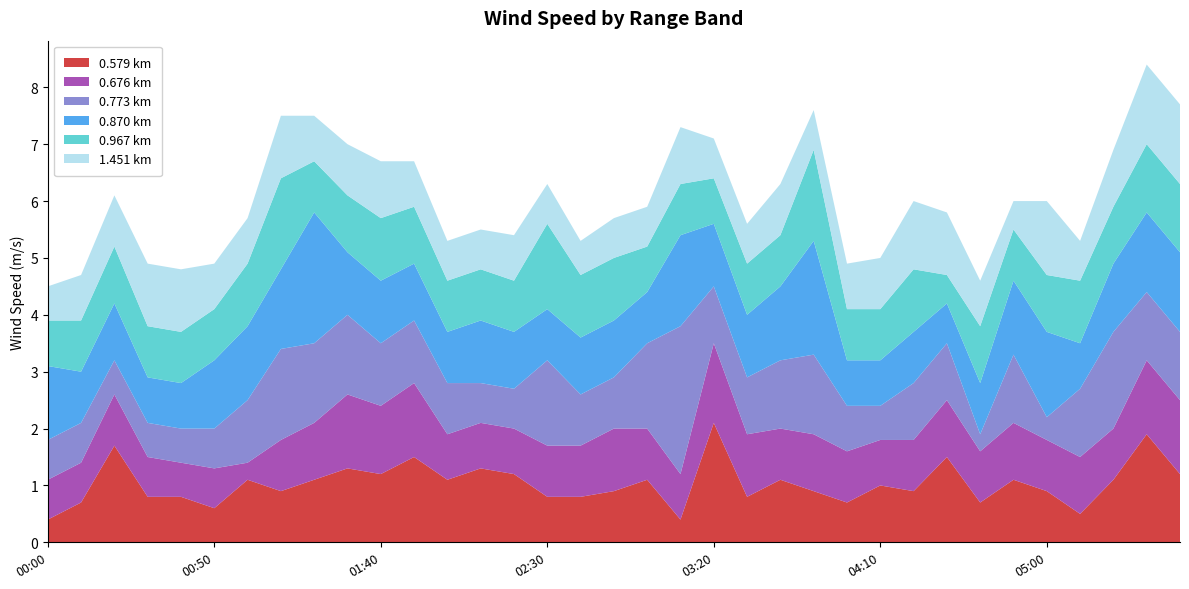

Reading left to right, what are all the values shown in this chart?

0.579: 0.4	0.7	1.7	0.8	0.8	0.6	1.1	0.9	1.1	1.3	1.2	1.5	1.1	1.3	1.2	0.8	0.8	0.9	1.1	0.4	2.1	0.8	1.1	0.9	0.7	1.0	0.9	1.5	0.7	1.1	0.9	0.5	1.1	1.9	1.2
0.676: 0.7	0.7	0.9	0.7	0.6	0.7	0.3	0.9	1.0	1.3	1.2	1.3	0.8	0.8	0.8	0.9	0.9	1.1	0.9	0.8	1.4	1.1	0.9	1.0	0.9	0.8	0.9	1.0	0.9	1.0	0.9	1.0	0.9	1.3	1.3
0.773: 0.7	0.7	0.6	0.6	0.6	0.7	1.1	1.6	1.4	1.4	1.1	1.1	0.9	0.7	0.7	1.5	0.9	0.9	1.5	2.6	1.0	1.0	1.2	1.4	0.8	0.6	1.0	1.0	0.3	1.2	0.4	1.2	1.7	1.2	1.2
0.870: 1.3	0.9	1.0	0.8	0.8	1.2	1.3	1.4	2.3	1.1	1.1	1.0	0.9	1.1	1.0	0.9	1.0	1.0	0.9	1.6	1.1	1.1	1.3	2.0	0.8	0.8	0.9	0.7	0.9	1.3	1.5	0.8	1.2	1.4	1.4
0.967: 0.8	0.9	1.0	0.9	0.9	0.9	1.1	1.6	0.9	1.0	1.1	1.0	0.9	0.9	0.9	1.5	1.1	1.1	0.8	0.9	0.8	0.9	0.9	1.6	0.9	0.9	1.1	0.5	1.0	0.9	1.0	1.1	1.0	1.2	1.2
1.451: 0.6	0.8	0.9	1.1	1.1	0.8	0.8	1.1	0.8	0.9	1.0	0.8	0.7	0.7	0.8	0.7	0.6	0.7	0.7	1.0	0.7	0.7	0.9	0.7	0.8	0.9	1.2	1.1	0.8	0.5	1.3	0.7	1.0	1.4	1.4